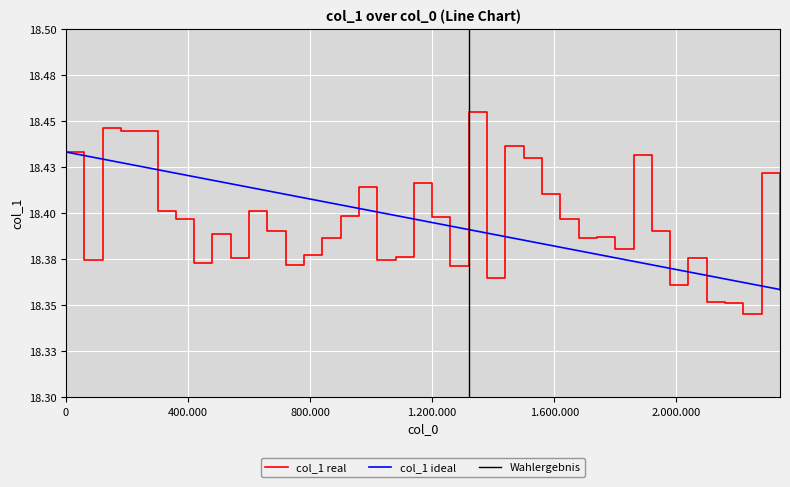

What is the smallest value displayed?

18.3